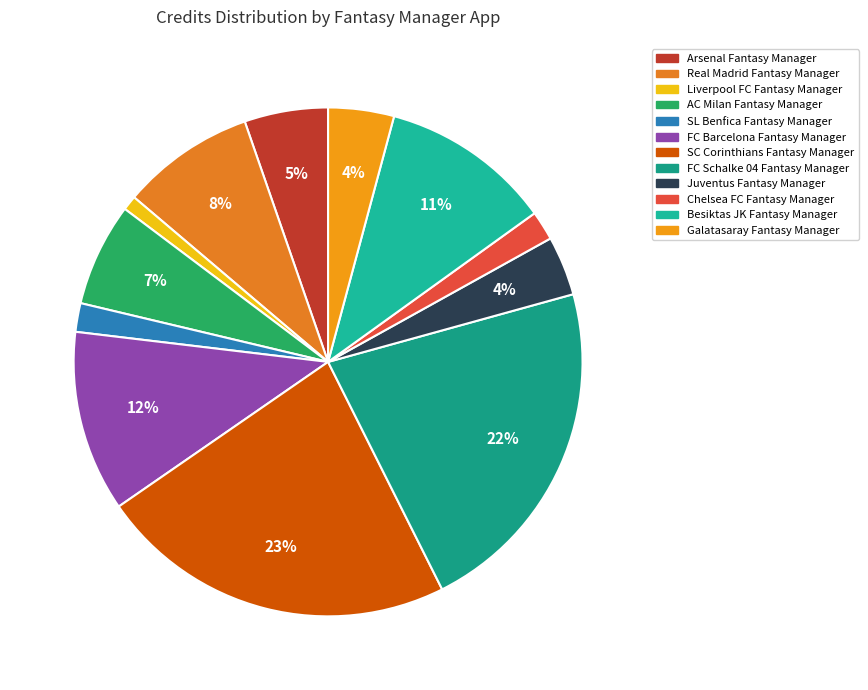

What is the ratio of the value at Galatasaray Fantasy Manager to the value at Juventus Fantasy Manager?

1.1